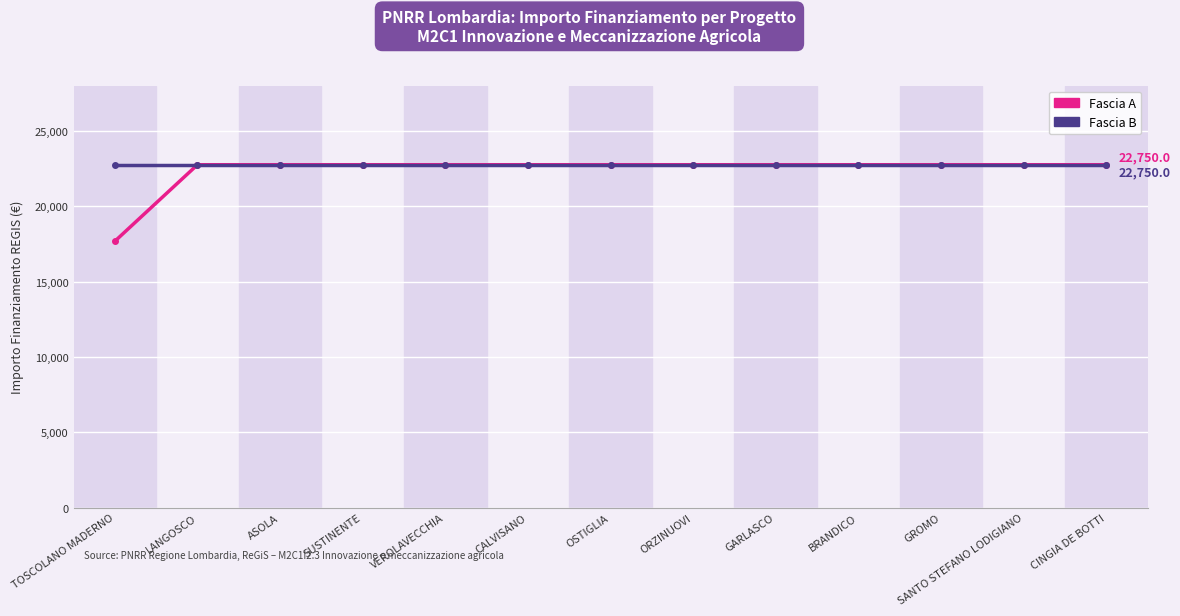

Which series has the widest spread of values?

Fascia A